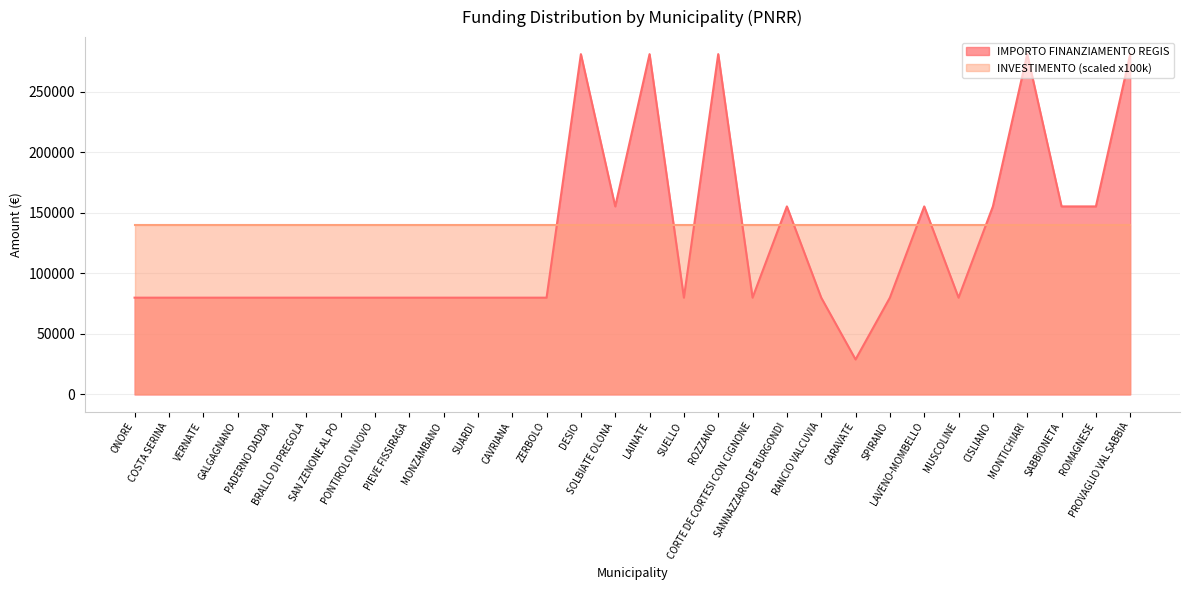

Is it true that the value at GALGAGNANO is 79922?

True